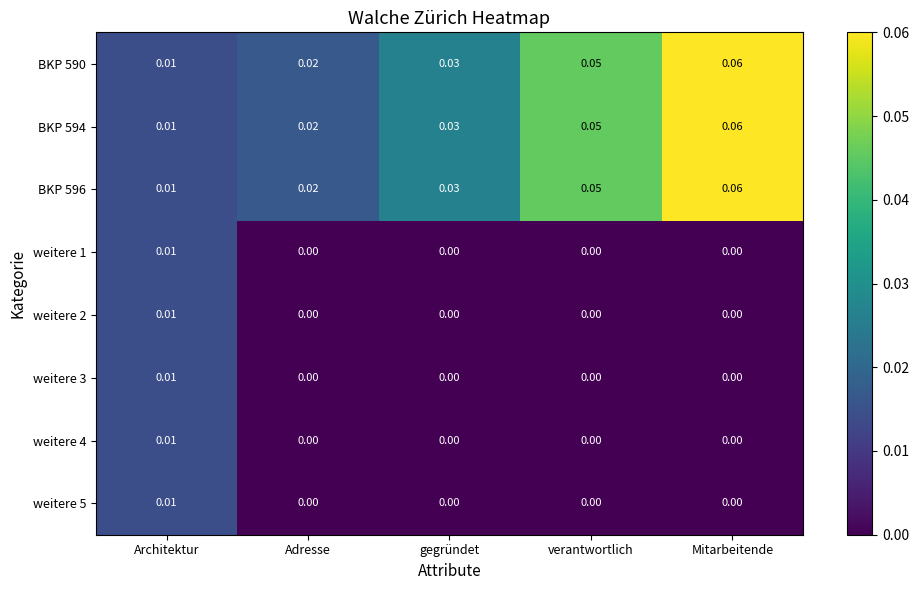

Is the value of weitere 3 at Mitarbeitende greater than the value of BKP 596 at Architektur?

No